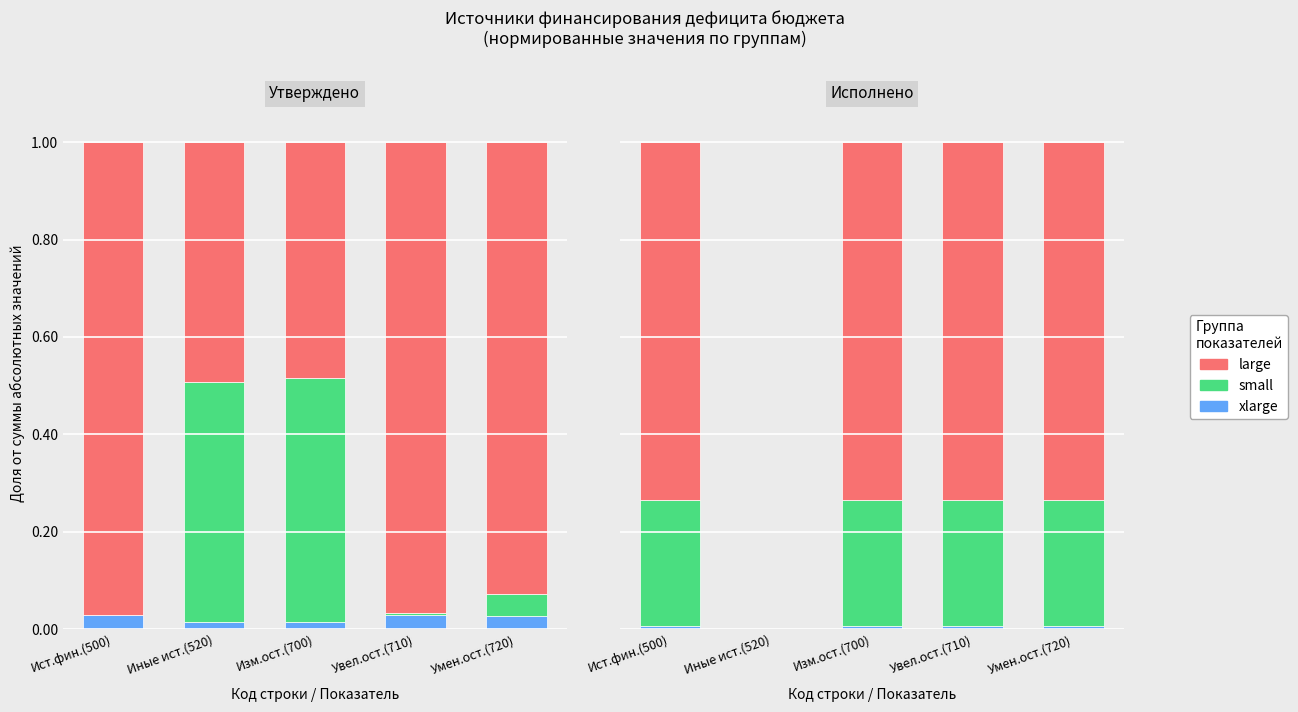

Is the value of large at Ист.фин.(500) greater than the value of xlarge at Умен.ост.(720)?

Yes